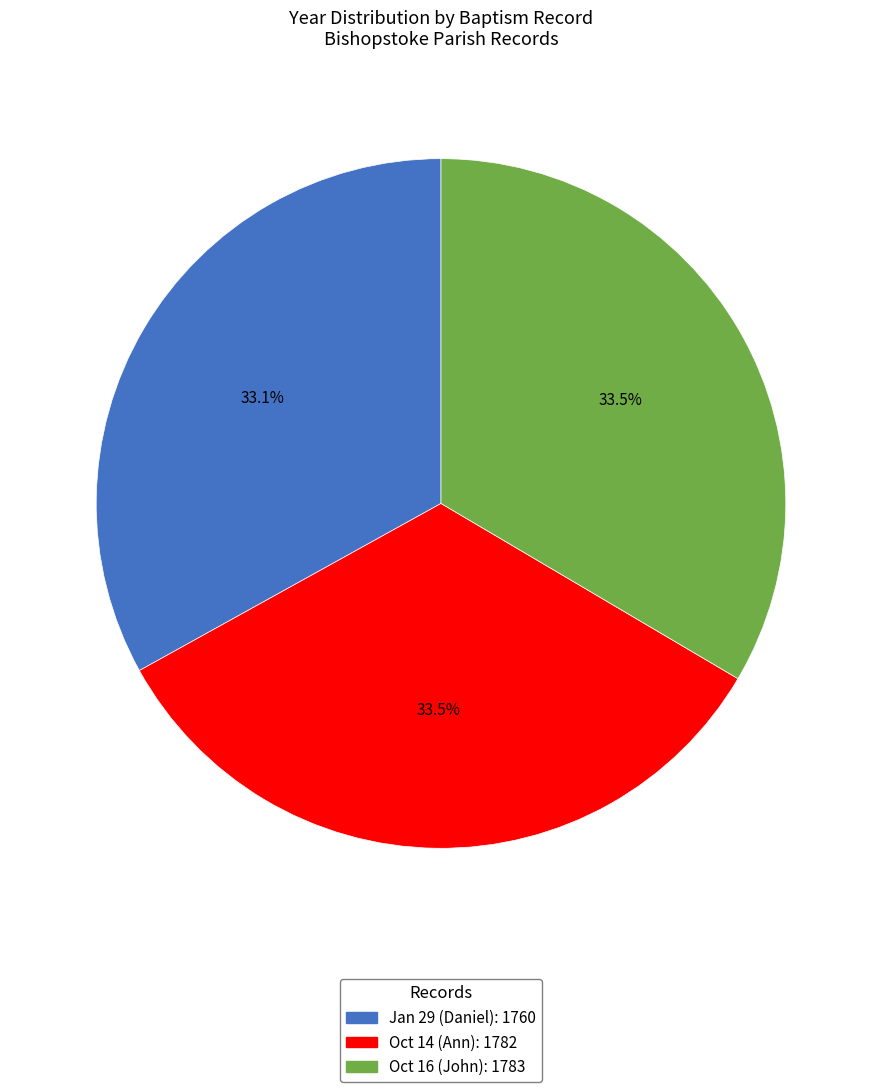

Is it true that Jan 29 (Daniel) is 43% of the pie?

False